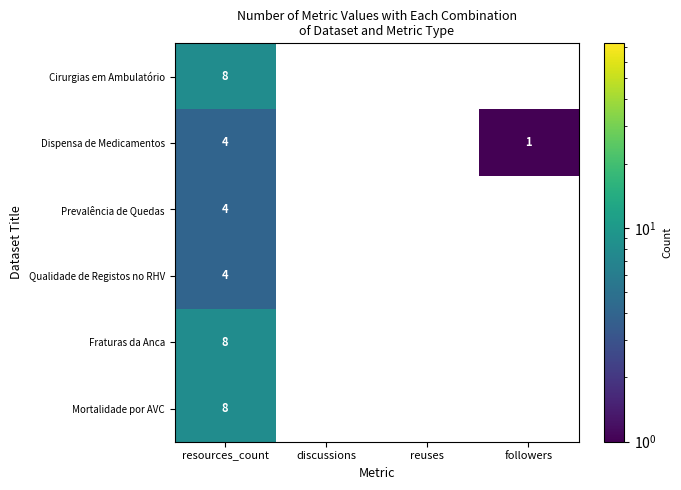

Rank the series at resources_count from highest to lowest value.

Cirurgias em Ambulatório, Fraturas da Anca, Mortalidade por AVC, Dispensa de Medicamentos, Prevalência de Quedas, Qualidade de Registos no RHV